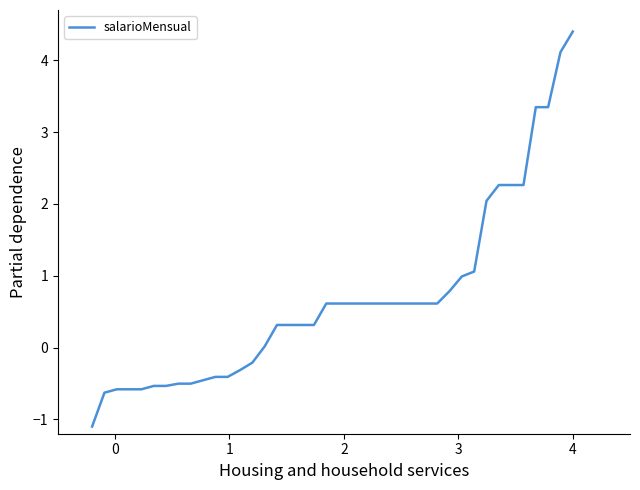

Is this an area chart (filled region under the line)?

No